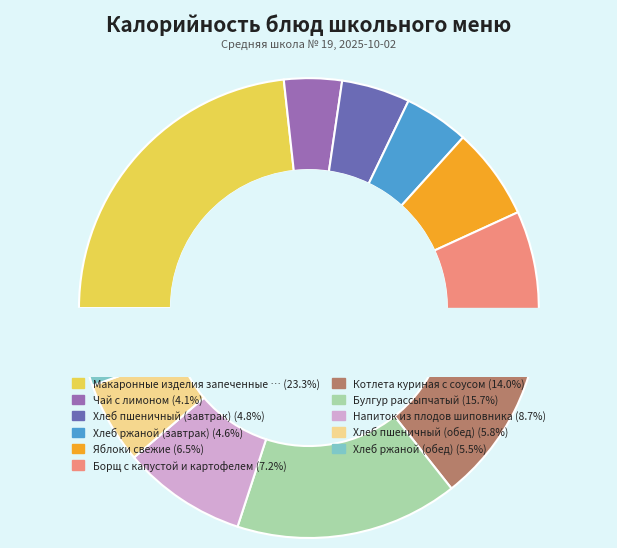

To the nearest percent, what is the combined percentage of Борщ с капустой и картофелем and Яблоки свежие?

14%